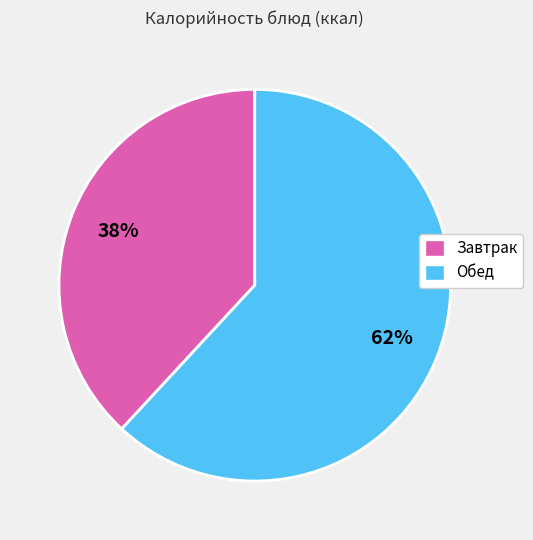

To the nearest percent, what is the average slice percentage?

50%